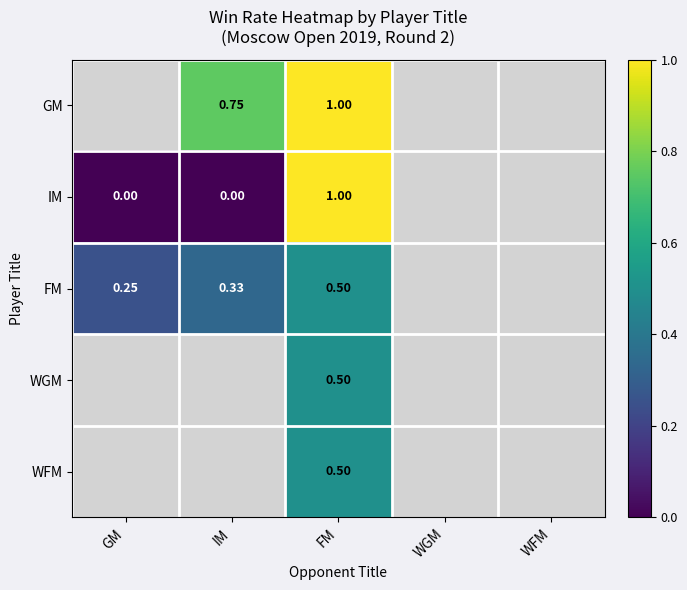

At which label is FM closest to 0?

GM